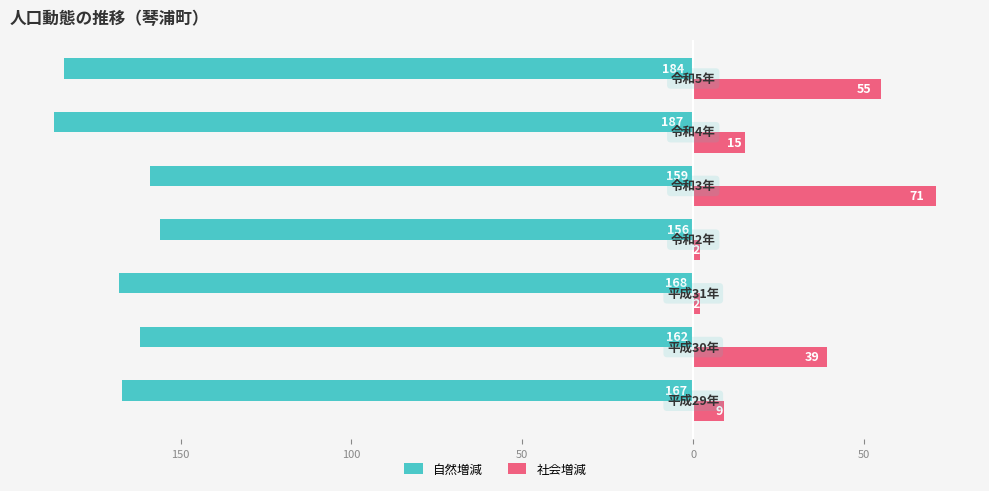

What is the value of the 自然増減 bar at the 1st from the left?

-167